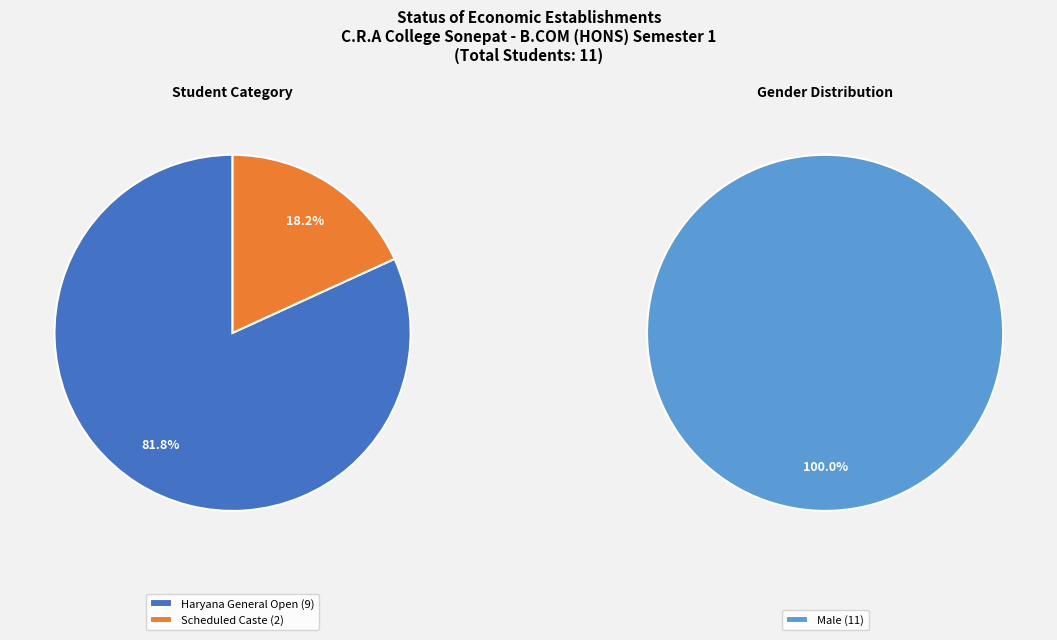

Is the sum of Scheduled Caste and Haryana General Open greater than half?

Yes